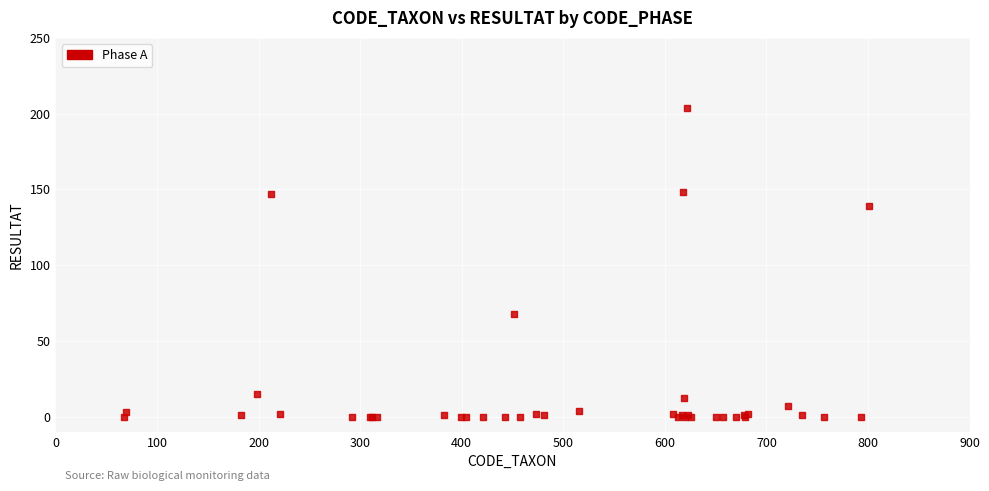

What Y value in the scatter plot is closest to 102?

68